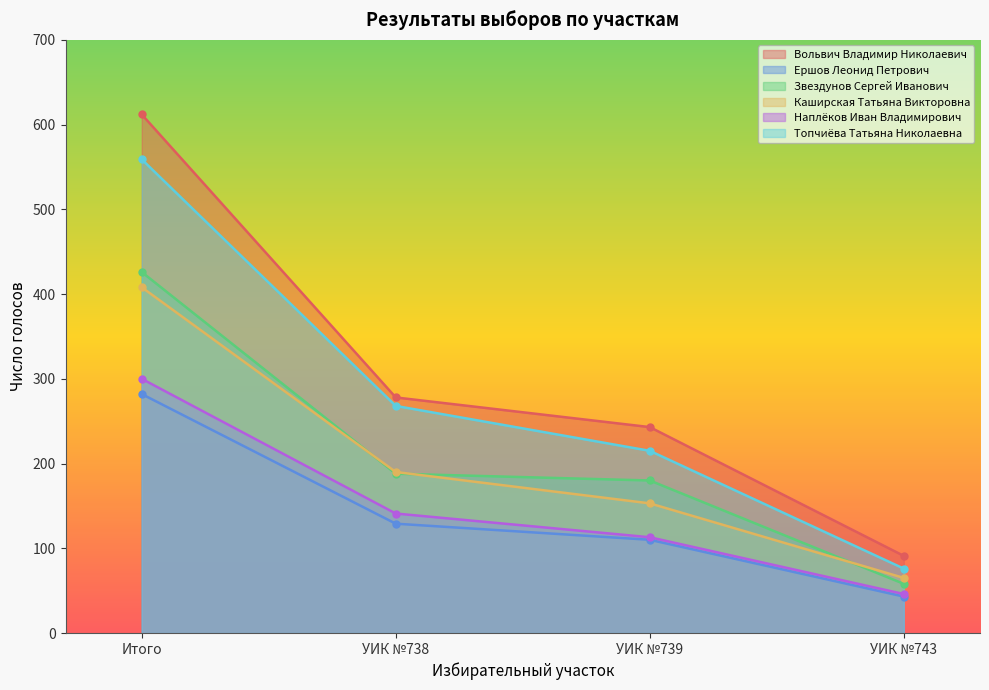

What is the spread (max minus min) of values at УИК №738?

149